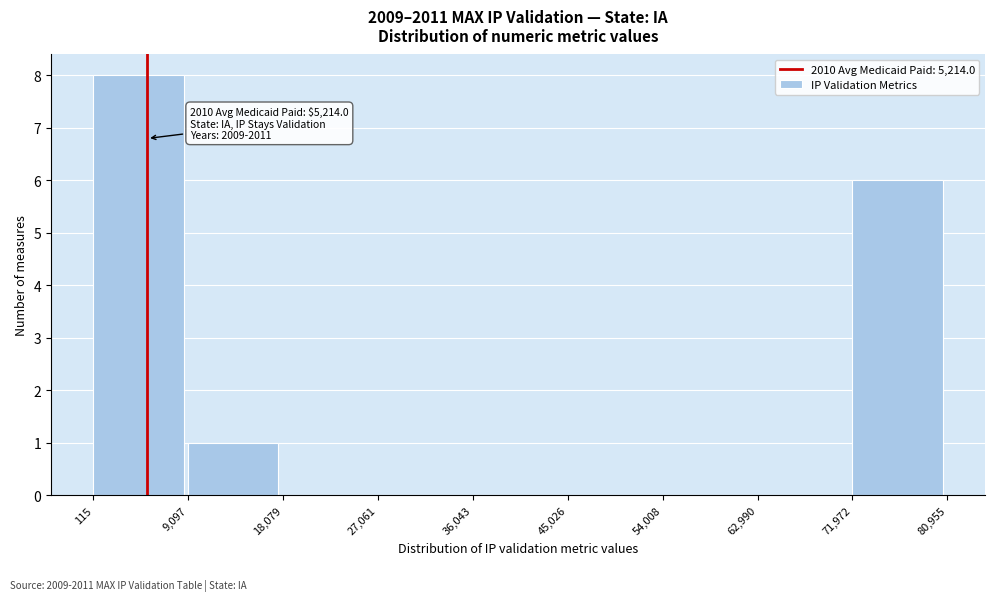

Which range on the x-axis has the tallest bar?

115 to 9,097